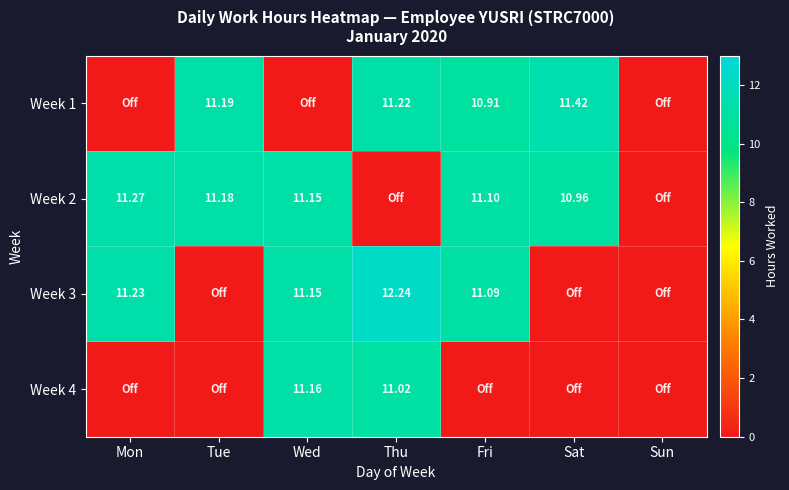

What is the difference between the highest and lowest values at Thu?

12.2